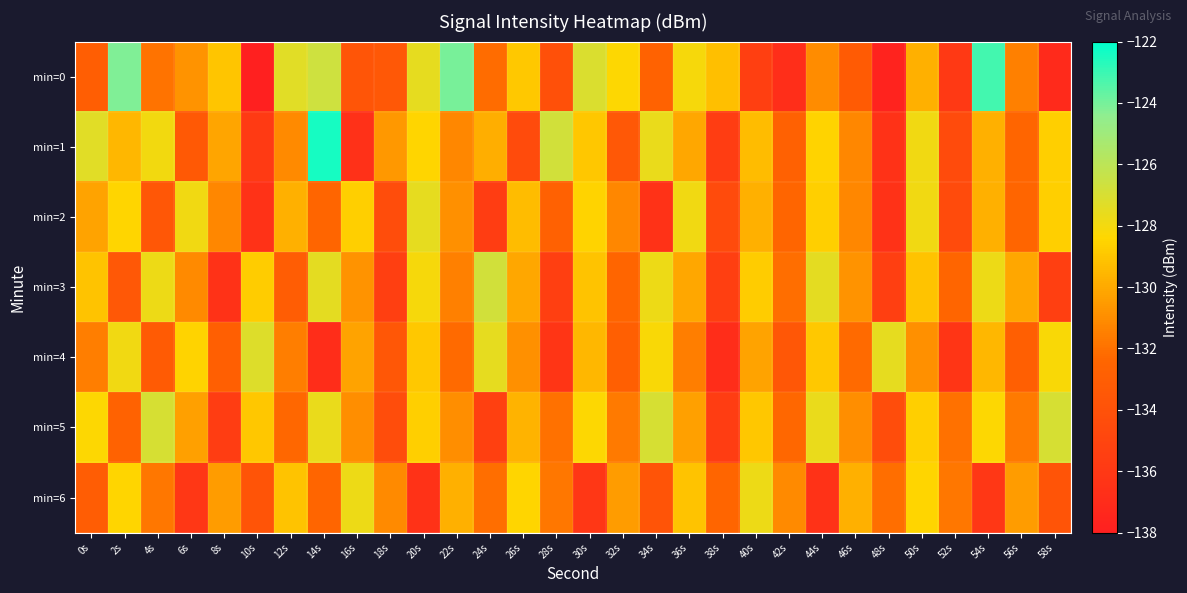

Reading right to left, what are all the values shown in this chart?

min=0: 58s=-137.2	56s=-131.4	54s=-123.2	52s=-135.9	50s=-129.8	48s=-137.7	46s=-133.2	44s=-131.1	42s=-136.9	40s=-135.5	38s=-129.2	36s=-128.1	34s=-132.7	32s=-128.3	30s=-127.1	28s=-134.1	26s=-128.9	24s=-132.1	22s=-124.0	20s=-127.6	18s=-133.5	16s=-133.7	14s=-126.7	12s=-127.3	10s=-137.9	8s=-129.0	6s=-130.8	4s=-131.9	2s=-124.2	0s=-133.0
min=1: 58s=-128.7	56s=-132.4	54s=-129.8	52s=-134.6	50s=-127.9	48s=-136.4	46s=-131.2	44s=-128.6	42s=-132.8	40s=-129.3	38s=-135.7	36s=-130.1	34s=-127.7	32s=-133.4	30s=-129.0	28s=-126.8	26s=-134.6	24s=-129.9	22s=-131.2	20s=-128.4	18s=-130.6	16s=-136.6	14s=-122.4	12s=-131.1	10s=-135.8	8s=-130.2	6s=-133.4	4s=-128.0	2s=-129.6	0s=-127.3
min=2: 58s=-128.7	56s=-132.4	54s=-129.8	52s=-134.6	50s=-127.9	48s=-136.4	46s=-131.2	44s=-128.7	42s=-132.4	40s=-129.8	38s=-134.6	36s=-127.9	34s=-136.4	32s=-131.2	30s=-128.6	28s=-132.8	26s=-129.3	24s=-135.7	22s=-130.9	20s=-127.6	18s=-134.3	16s=-128.7	14s=-132.4	12s=-129.8	10s=-136.6	8s=-131.2	6s=-127.9	4s=-133.6	2s=-128.4	0s=-130.2
min=3: 58s=-135.4	56s=-130.1	54s=-127.8	52s=-132.4	50s=-129.1	48s=-135.4	46s=-130.8	44s=-127.5	42s=-132.1	40s=-128.8	38s=-135.4	36s=-130.1	34s=-127.8	32s=-132.4	30s=-129.1	28s=-135.4	26s=-130.1	24s=-126.8	22s=-131.4	20s=-128.1	18s=-135.4	16s=-130.8	14s=-127.5	12s=-133.1	10s=-128.8	8s=-136.4	6s=-131.1	4s=-127.8	2s=-133.4	0s=-129.1
min=4: 58s=-128.2	56s=-132.9	54s=-129.6	52s=-136.2	50s=-130.9	48s=-127.6	46s=-132.2	44s=-128.9	42s=-133.6	40s=-130.2	38s=-136.9	36s=-131.6	34s=-128.2	32s=-132.9	30s=-129.6	28s=-136.2	26s=-130.9	24s=-127.6	22s=-132.2	20s=-128.9	18s=-133.6	16s=-130.2	14s=-136.9	12s=-131.6	10s=-127.2	8s=-132.9	6s=-128.6	4s=-133.2	2s=-127.9	0s=-131.6
min=5: 58s=-127.0	56s=-131.7	54s=-128.3	52s=-132.0	50s=-128.7	48s=-134.3	46s=-131.0	44s=-127.7	42s=-132.3	40s=-129.0	38s=-135.7	36s=-130.3	34s=-127.0	32s=-131.7	30s=-128.3	28s=-132.0	26s=-129.7	24s=-135.3	22s=-131.0	20s=-128.7	18s=-134.3	16s=-131.0	14s=-127.7	12s=-132.3	10s=-129.0	8s=-135.7	6s=-130.3	4s=-127.0	2s=-132.7	0s=-128.3
min=6: 58s=-133.8	56s=-130.4	54s=-136.1	52s=-131.8	50s=-128.4	48s=-132.1	46s=-129.8	44s=-136.4	42s=-131.1	40s=-127.8	38s=-132.4	36s=-129.1	34s=-133.8	32s=-130.4	30s=-136.1	28s=-131.8	26s=-128.4	24s=-132.1	22s=-129.8	20s=-136.4	18s=-131.1	16s=-127.8	14s=-132.4	12s=-129.1	10s=-133.8	8s=-130.4	6s=-136.1	4s=-131.8	2s=-128.4	0s=-133.1